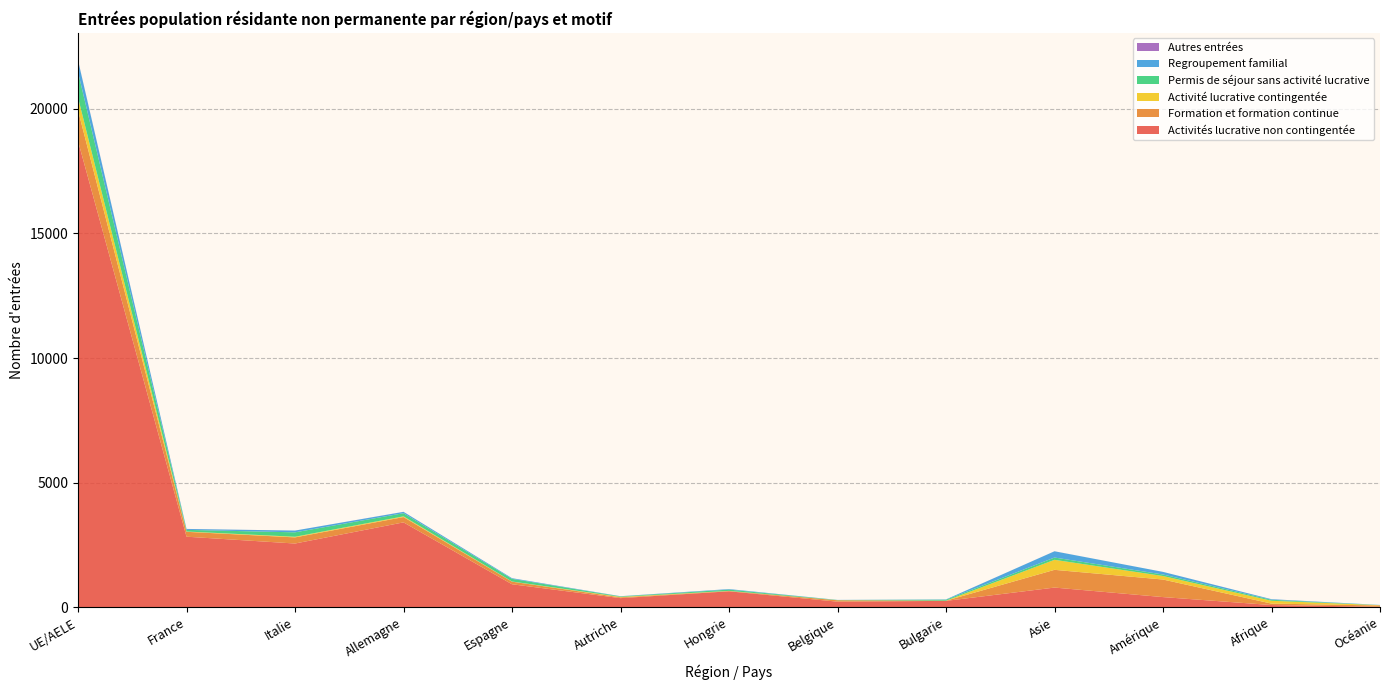

Reading right to left, list all the values displayed in this chart.

Activités lucrative non contingentée: 17	86	405	787	253	222	637	363	920	3404	2555	2829	18708
Formation et formation continue: 51	58	705	712	7	55	13	32	104	213	246	196	1232
Activité lucrative contingentée: 12	114	141	402	1	2	4	19	6	29	26	12	517
Permis de séjour sans activité lucrative: 3	39	61	92	39	9	52	19	107	126	177	66	1018
Regroupement familial: 7	23	105	251	12	4	21	7	27	54	71	36	470
Autres entrées: 0	1	0	1	0	0	0	1	0	2	0	2	9